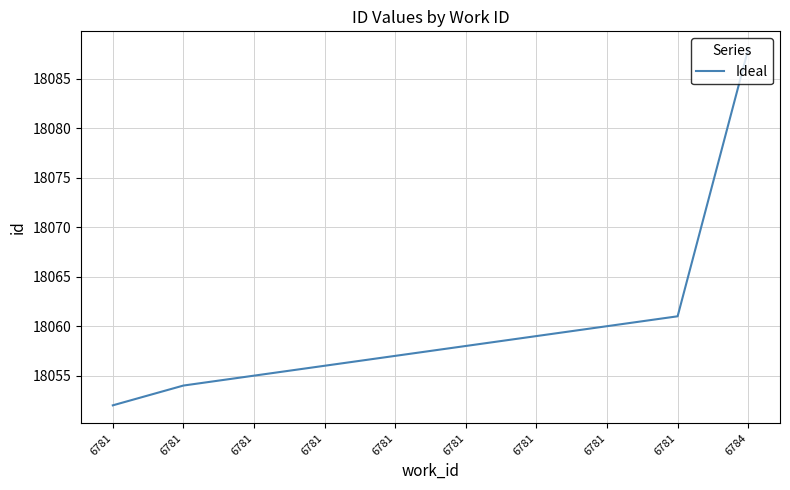

List the labels in order of value, largest first.

6784, 6781, 6781, 6781, 6781, 6781, 6781, 6781, 6781, 6781